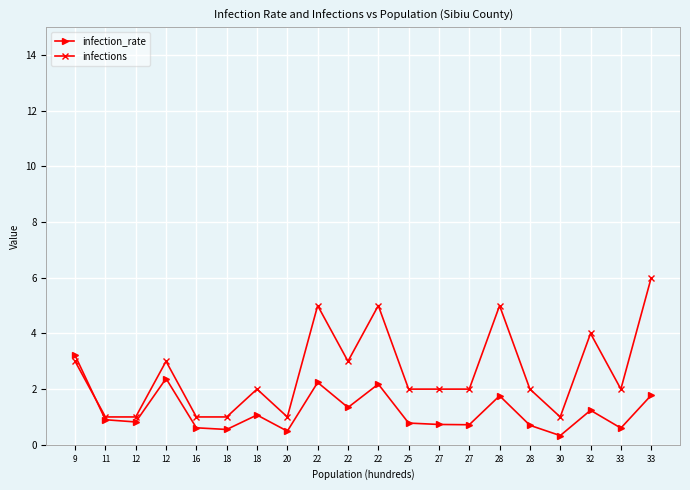

Count the number of data series in this chart.

2